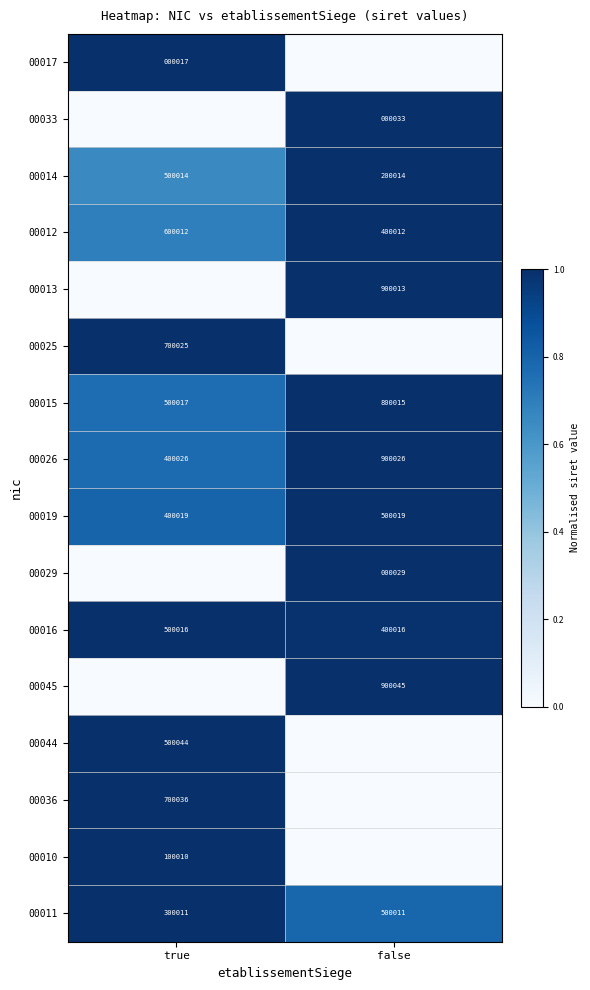

Which category has the lowest value in the 00016 series?

false